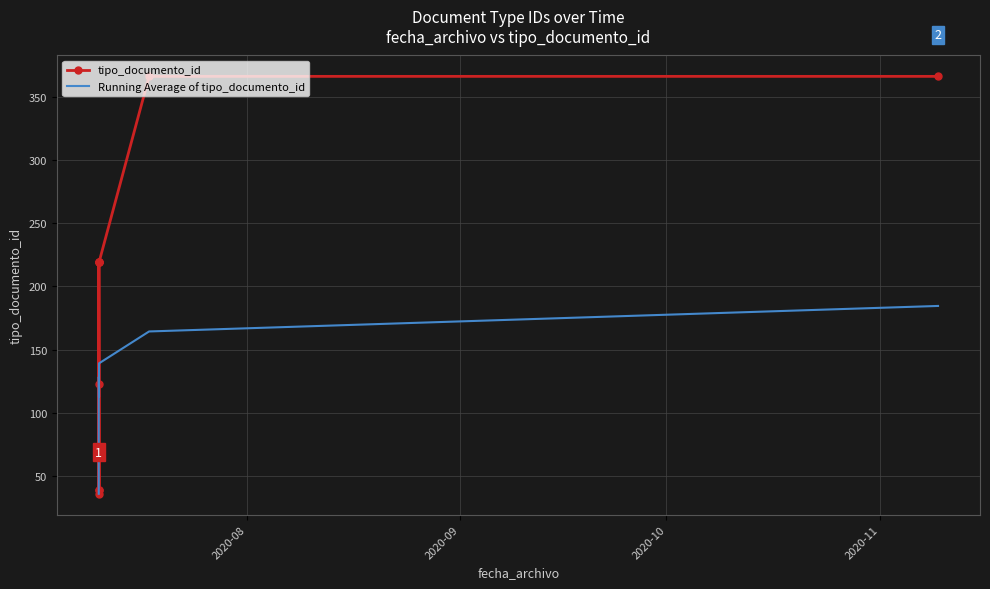

True or false: tipo_documento_id has more than 0 points higher than both neighbors.

False